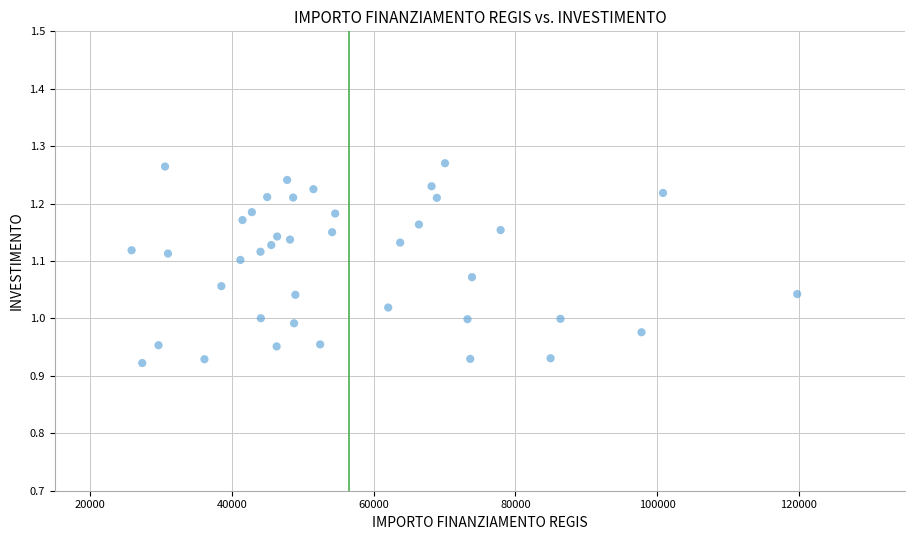

What is the range of Y values (max minus min)?

0.3